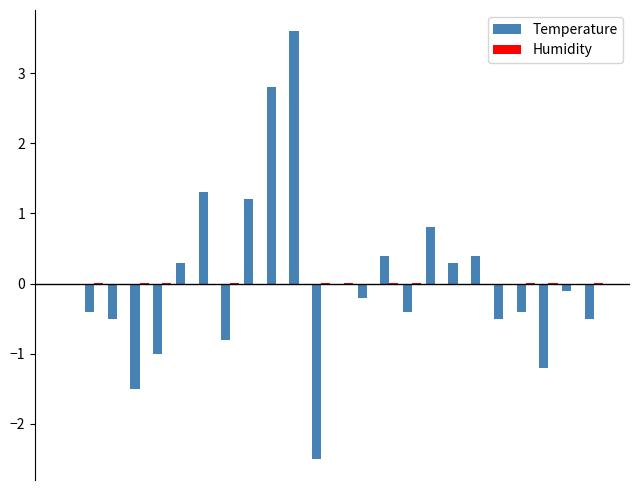

What is the highest value of the Temperature series?

3.6